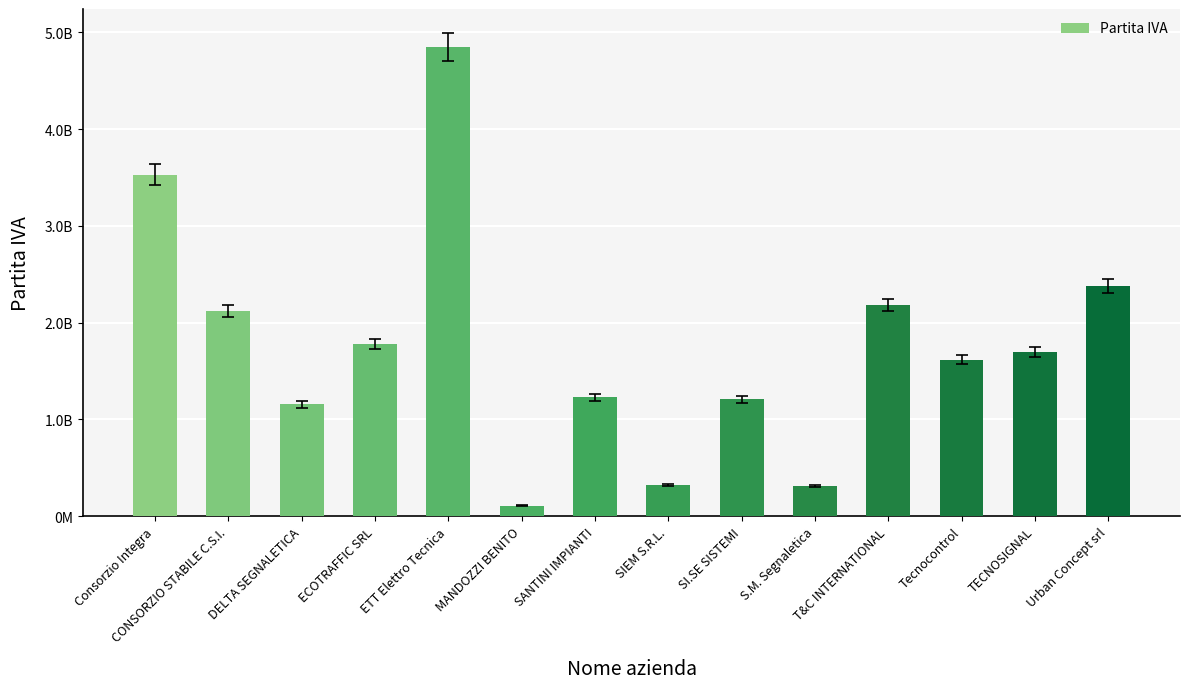

Is it true that the value at Consorzio Integra is 3530851207?

True